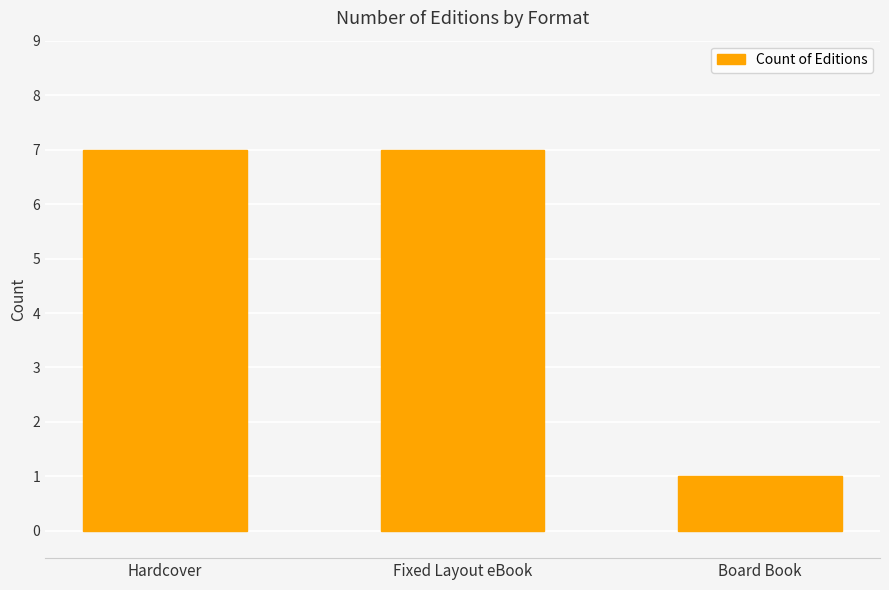

What is the average value?

5